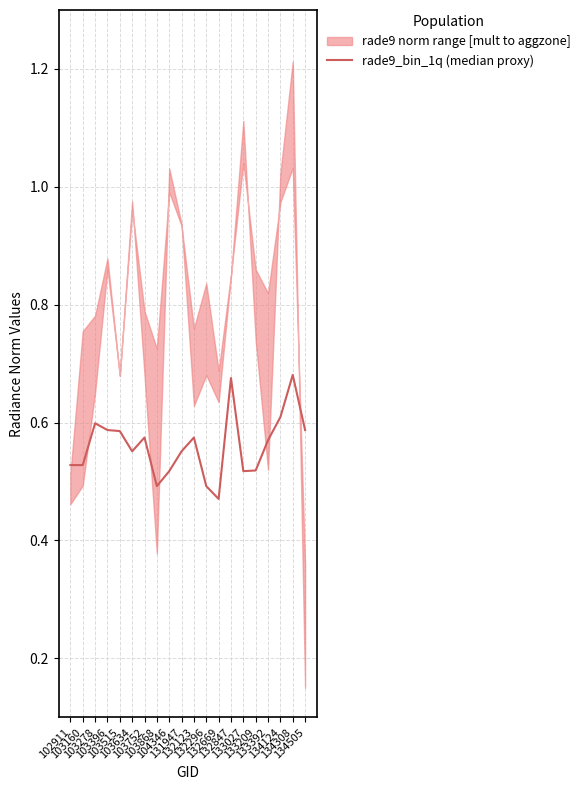

The value at 103634 is 0.6. True or false?

True